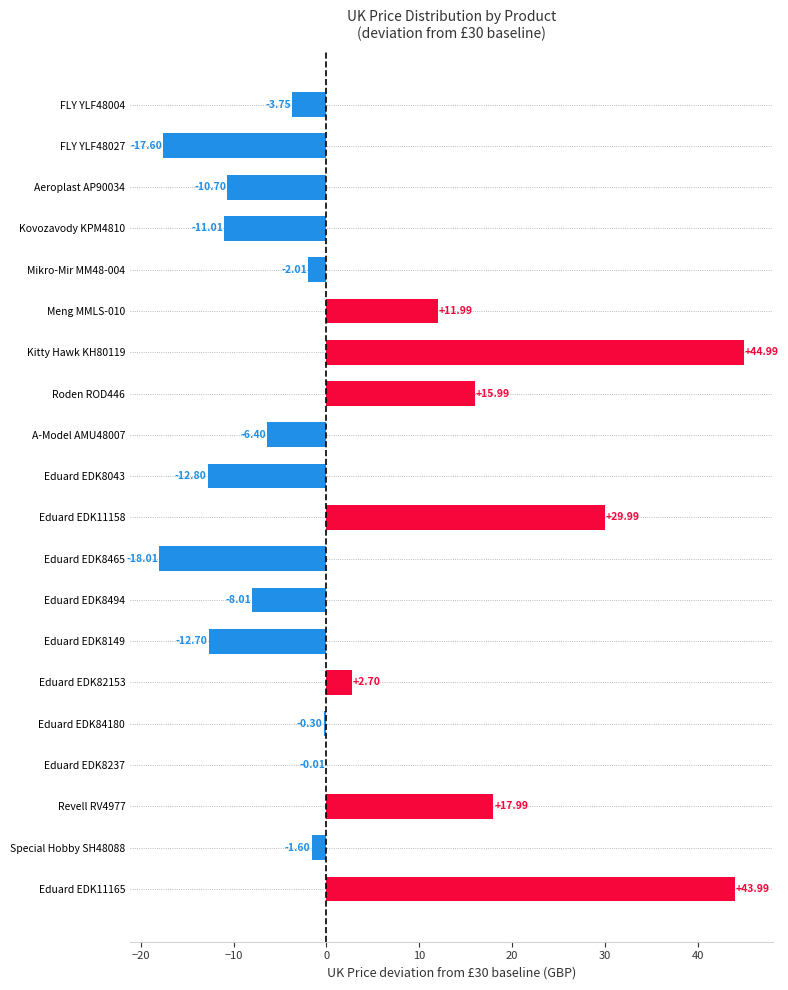

What is the sum of the values at Eduard EDK82153 and Special Hobby SH48088?

1.1